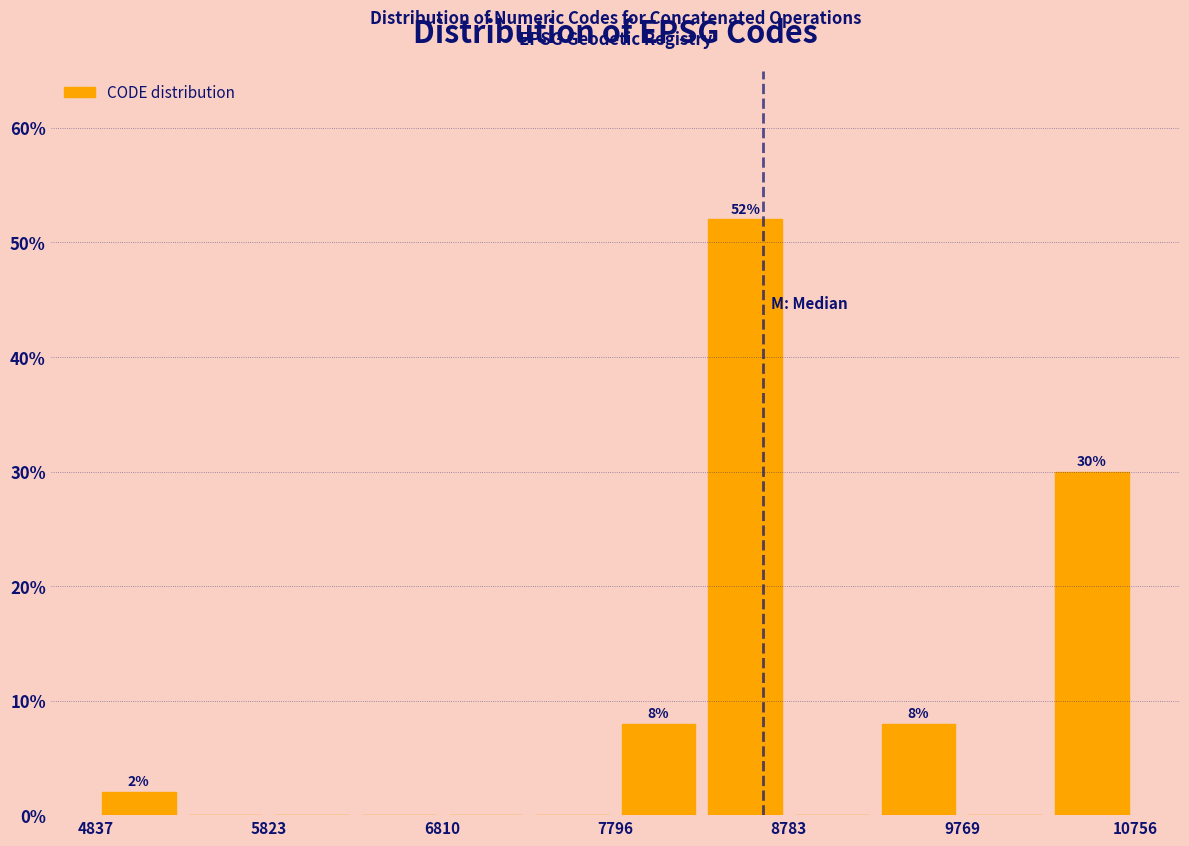

Over which range of the x-axis is the bar tallest?

8300 to 8800